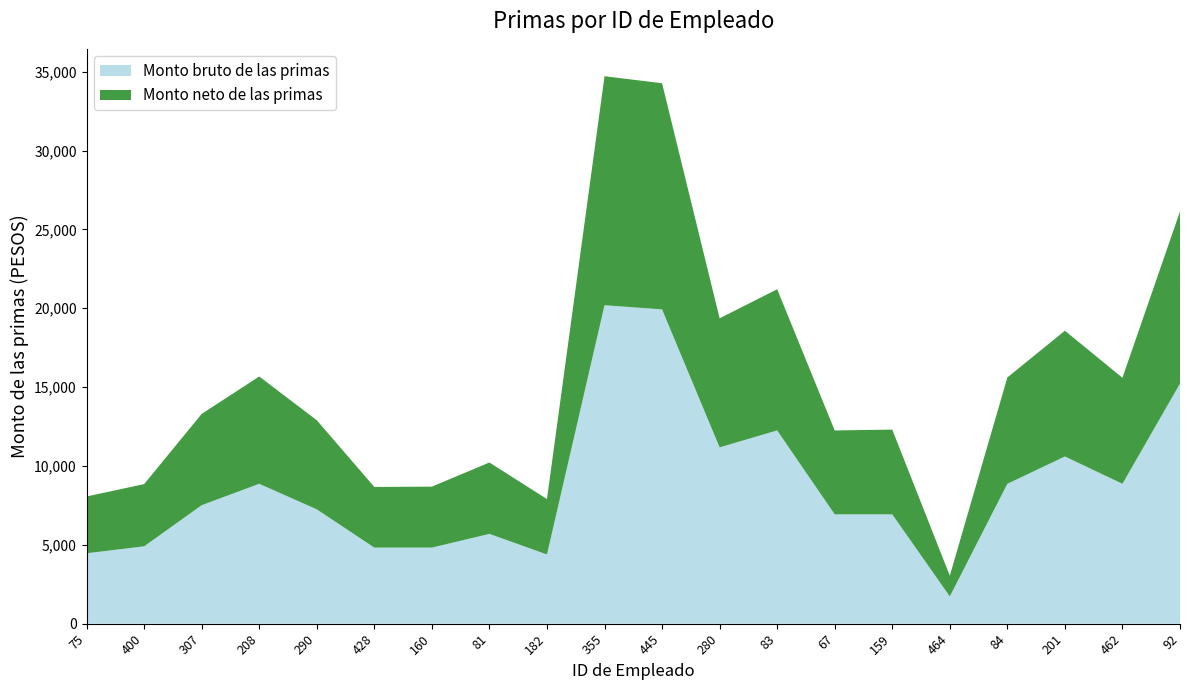

Reading right to left, what are all the values shown in this chart?

Monto bruto de las primas: 92=15226.9	462=8869.9	201=10602.7	84=8869.9	464=1727.9	159=6932.5	67=6932.5	83=12255.8	280=11178.9	445=19928.0	355=20193.7	182=4388.4	81=5693.4	160=4824.9	428=4824.9	290=7250.2	208=8869.9	307=7513.8	400=4905.1	75=4464.9
Monto neto de las primas: 92=10911.6	462=6723.4	201=7974.3	84=6742.0	464=1313.4	159=5374.1	67=5319.3	83=8949.2	280=8185.2	445=14340.2	355=14521.3	182=3514.2	81=4526.2	160=3865.2	428=3844.0	290=5652.3	208=6805.0	307=5787.9	400=3945.2	75=3601.0